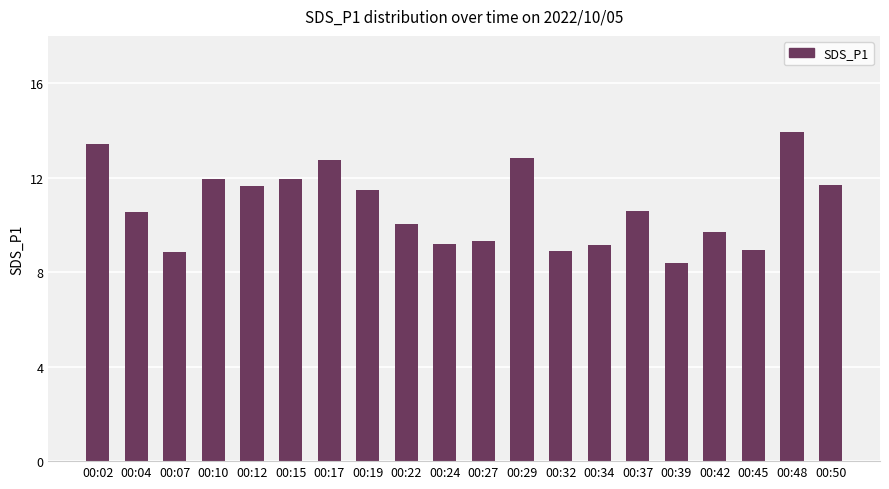

The chart shows a value of 13.5 at 00:39. True or false?

False